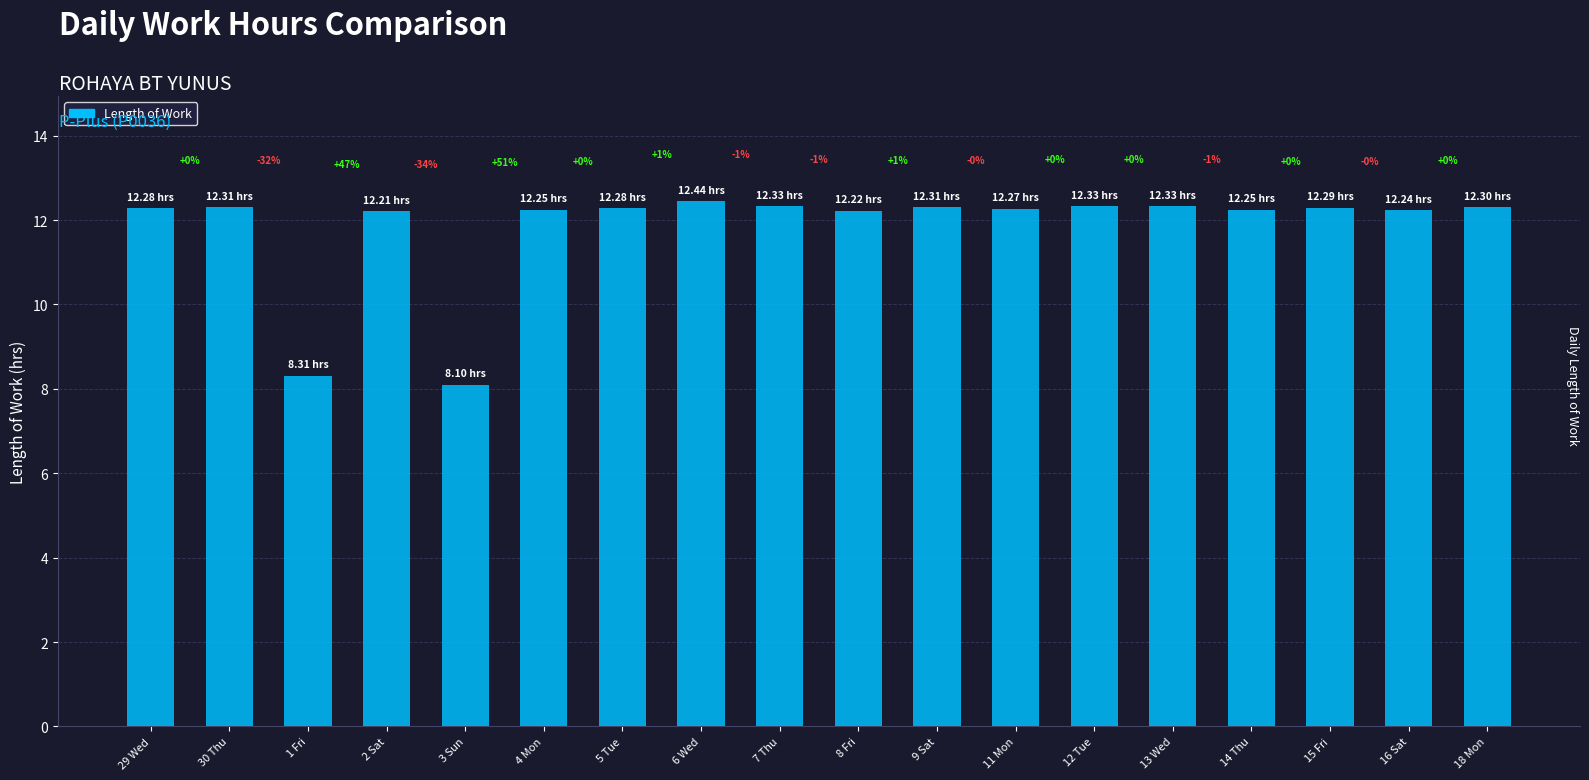

Are the bars horizontal?

No